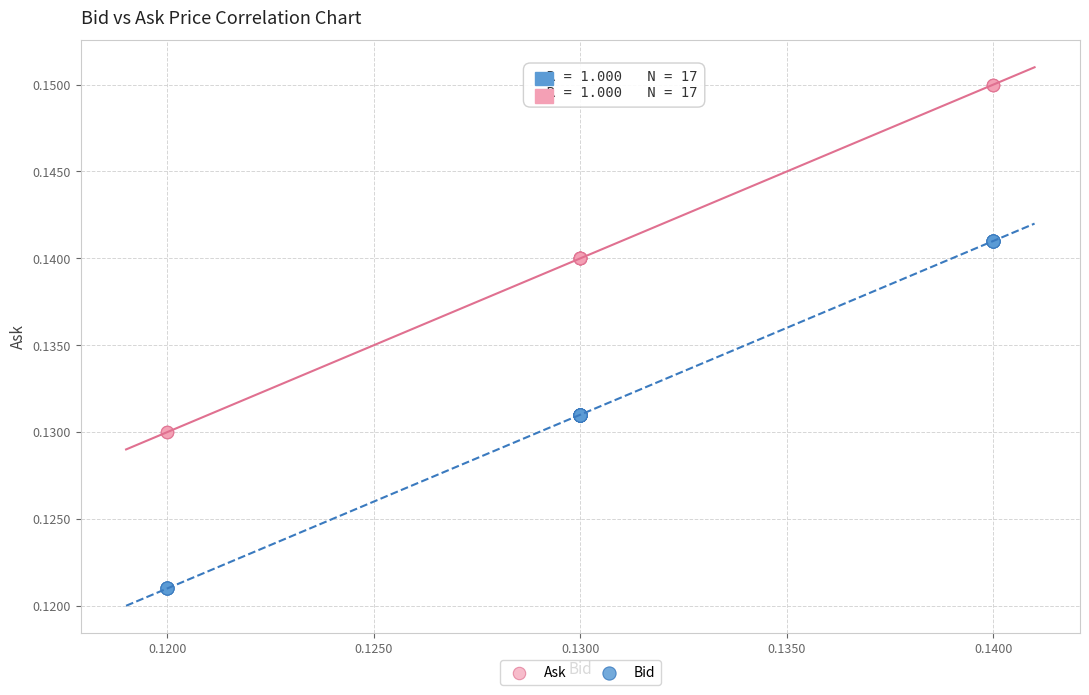

Which series reaches the minimum Y coordinate?

Bid